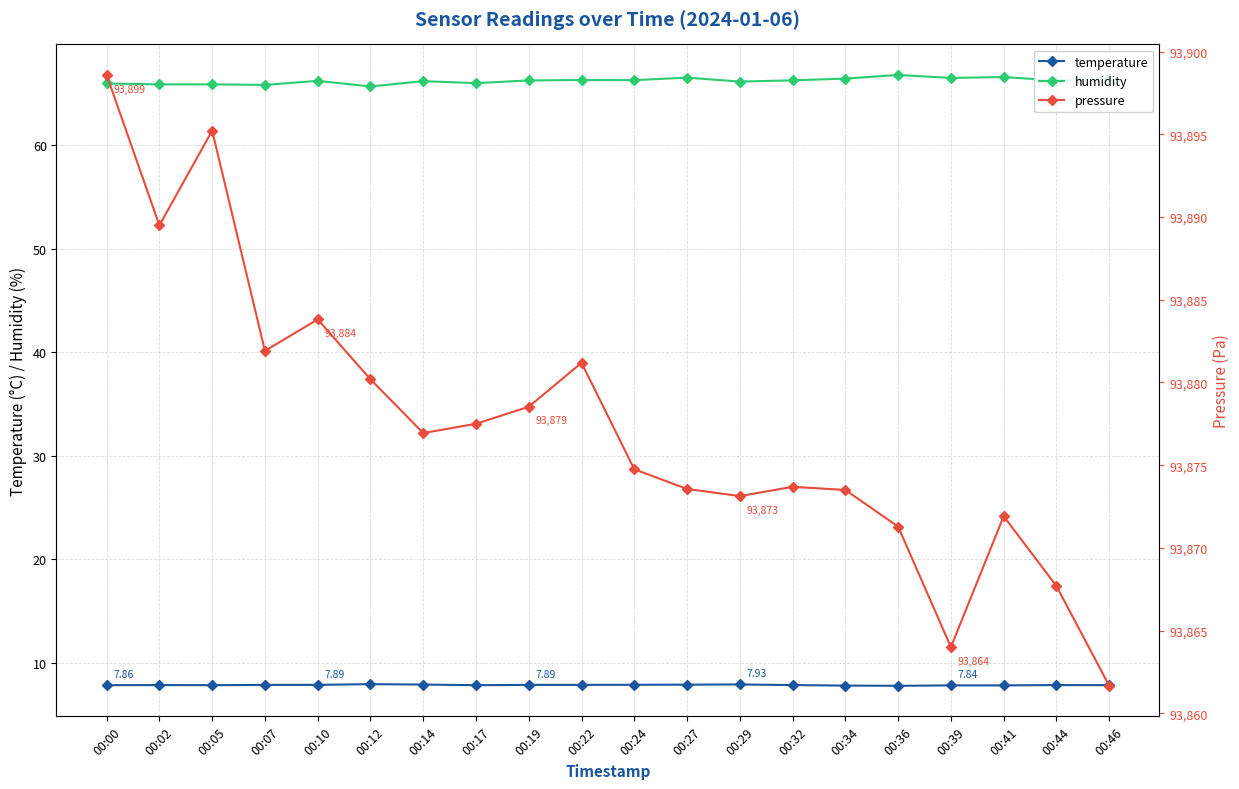

How many values in the humidity series exceed 66?

14